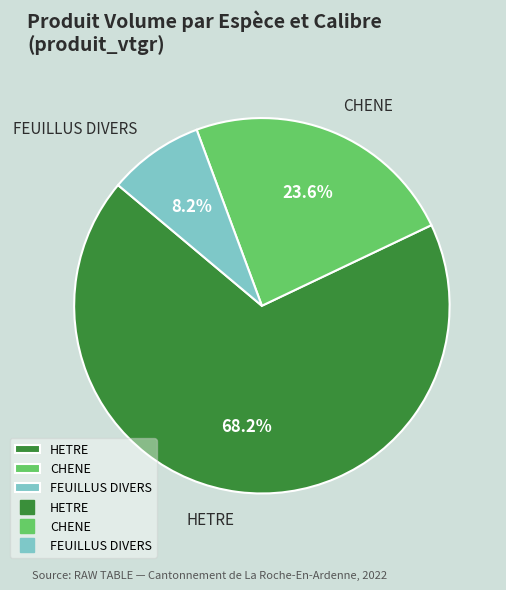

Which category has the biggest portion of the pie?

HETRE